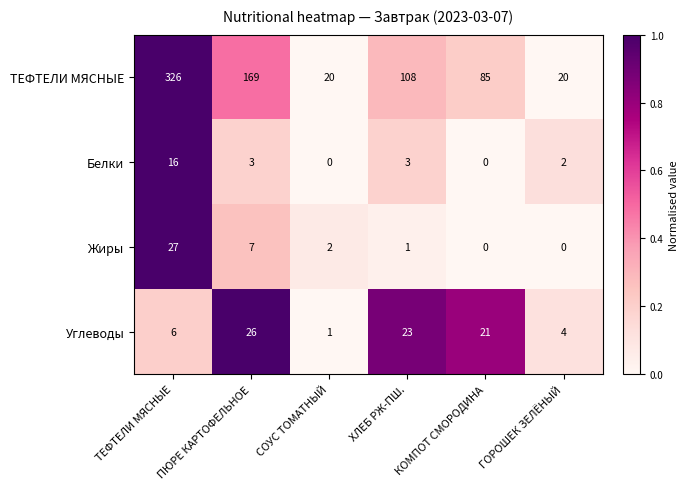

The Белки series shows 3 at ГОРОШЕК ЗЕЛЁНЫЙ. True or false?

False